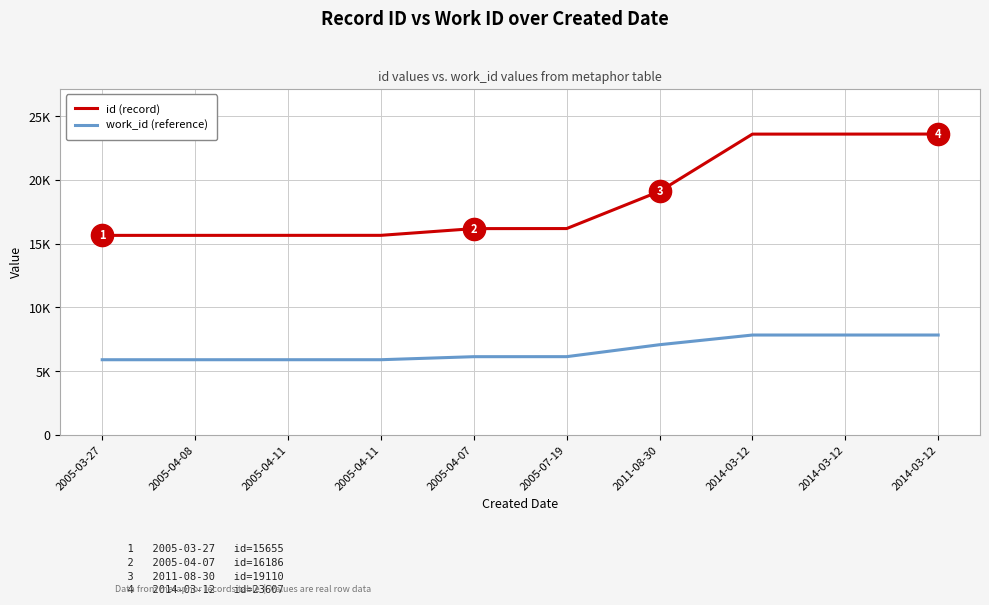

True or false: work_id (reference) has more than 0 points higher than both neighbors.

False